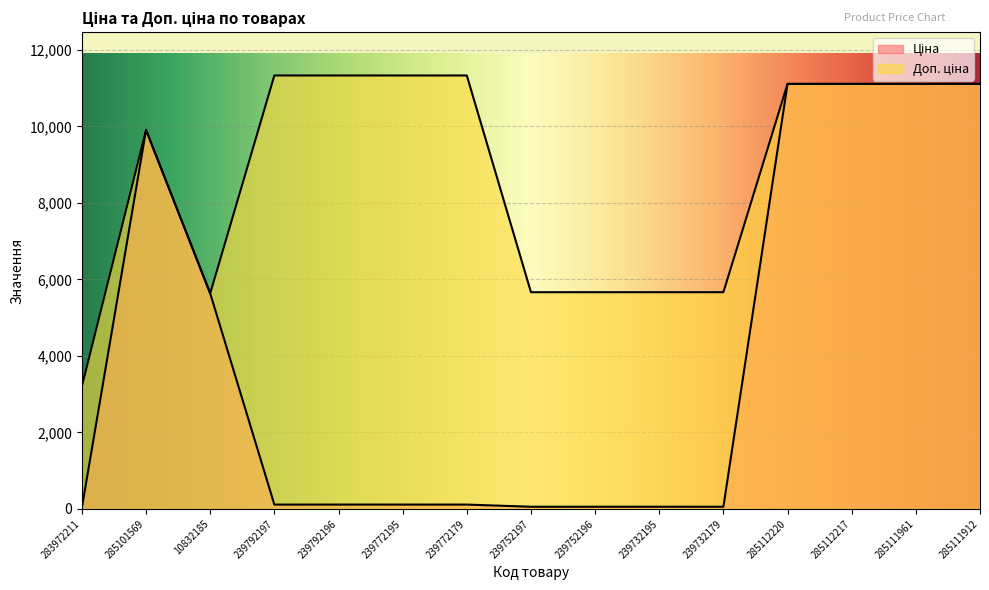

What is the difference between the Доп. ціна values at 285111912 and 239732195?

5446.6